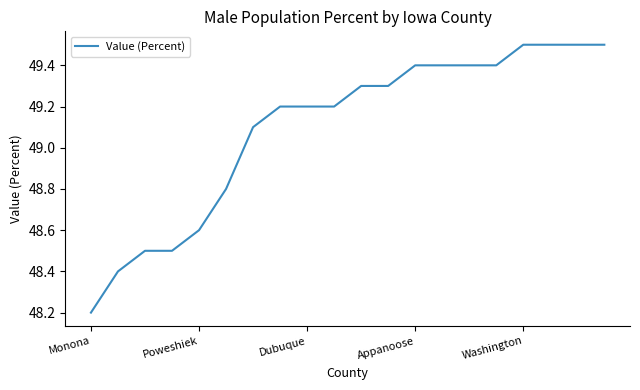

What is the difference between the maximum and minimum values?

1.3